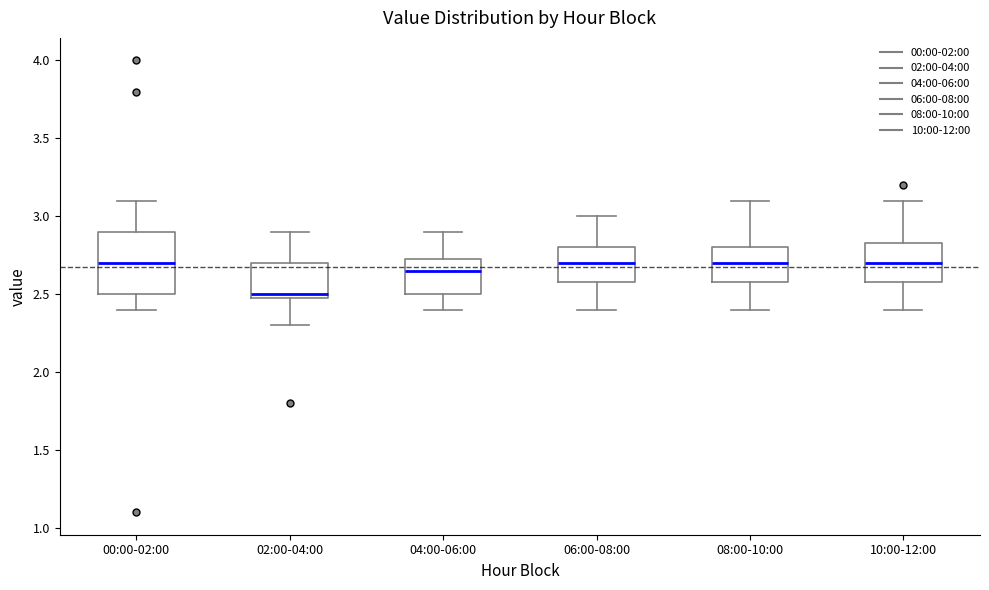

Where does the lower whisker of the box for 02:00-04:00 end on the y-axis? The values are not printed on the chart, so give them approximately, as read against the axis.

2.30